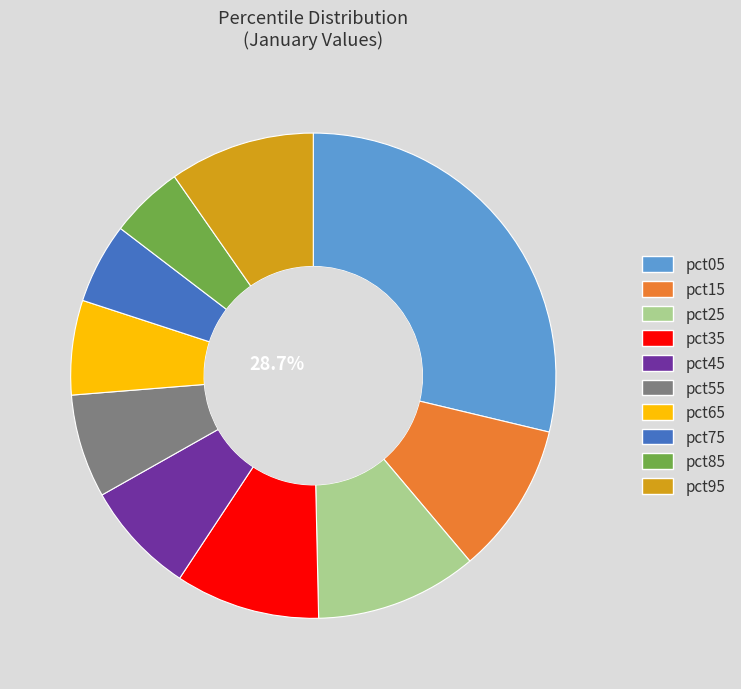

To the nearest percent, what portion does pct75 represent?

5%